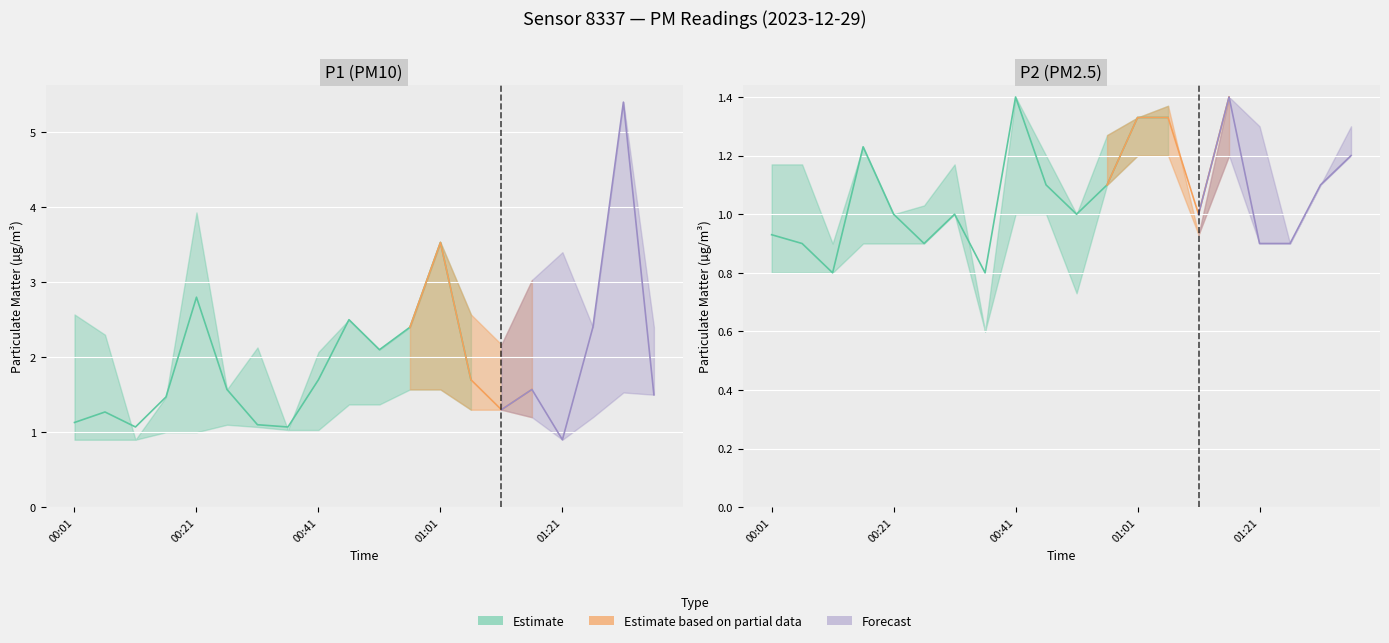

True or false: P1_upper has a value of 5.0 at 01:16.

False